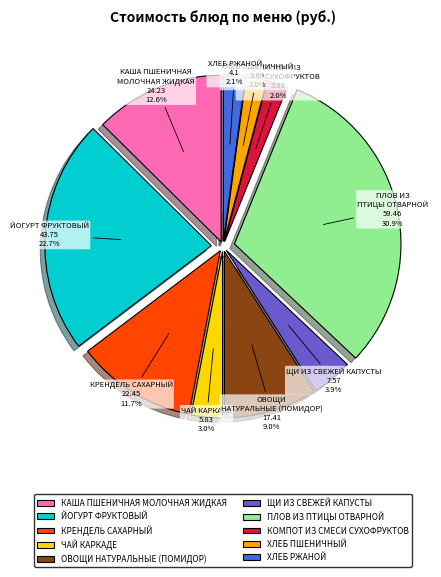

True or false: ОВОЩИ НАТУРАЛЬНЫЕ (ПОМИДОР) accounts for 2% of the total.

False